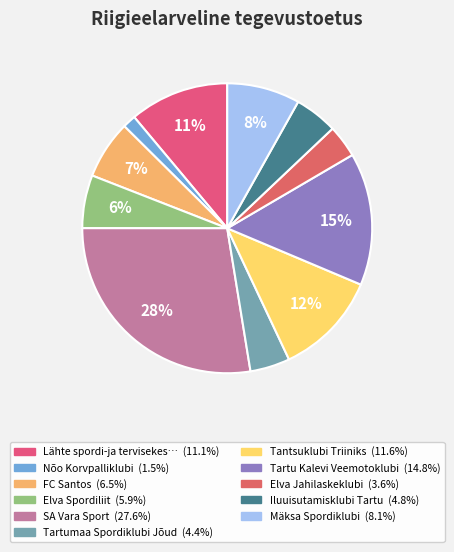

Count the number of slices in the pie.

11